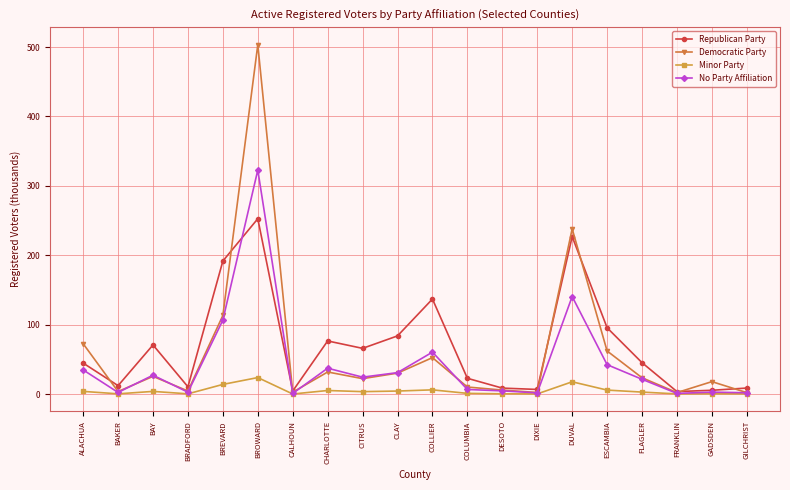

How many data points does each series have?

20